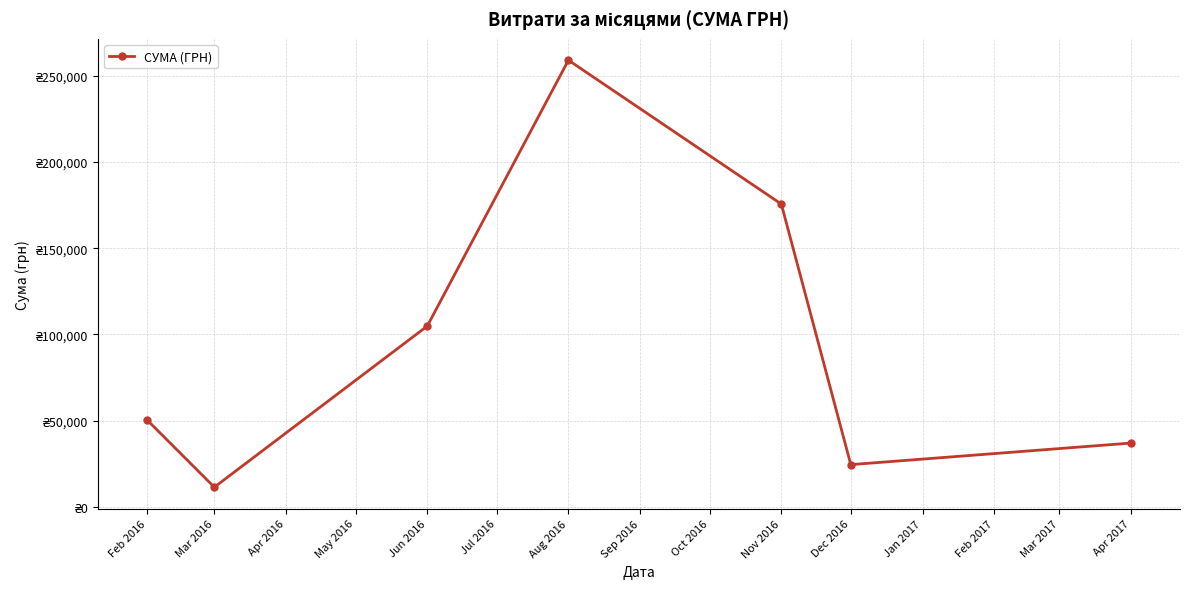

Does the chart have visible grid lines?

Yes